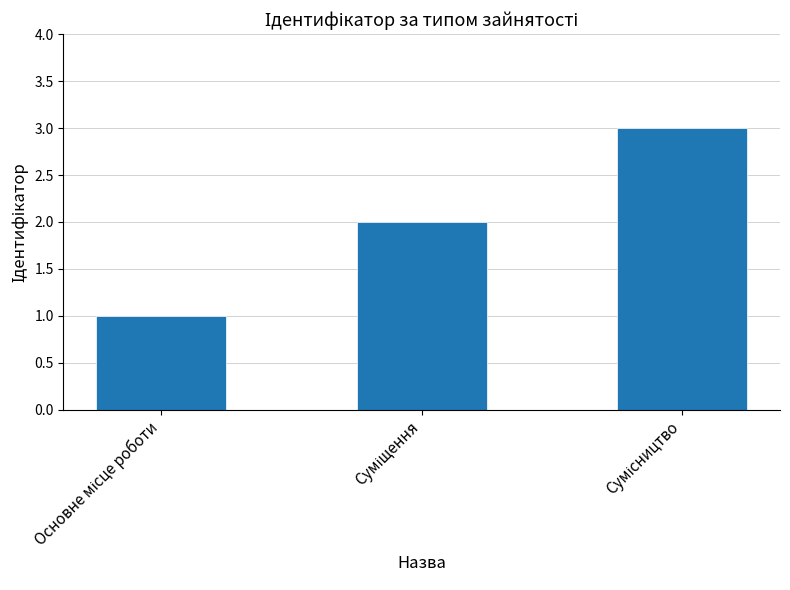

How many data points does each series have?

3